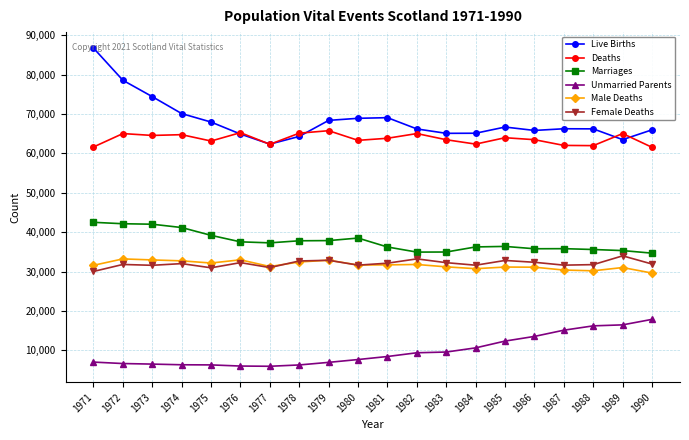

What is the greatest value displayed?

86728